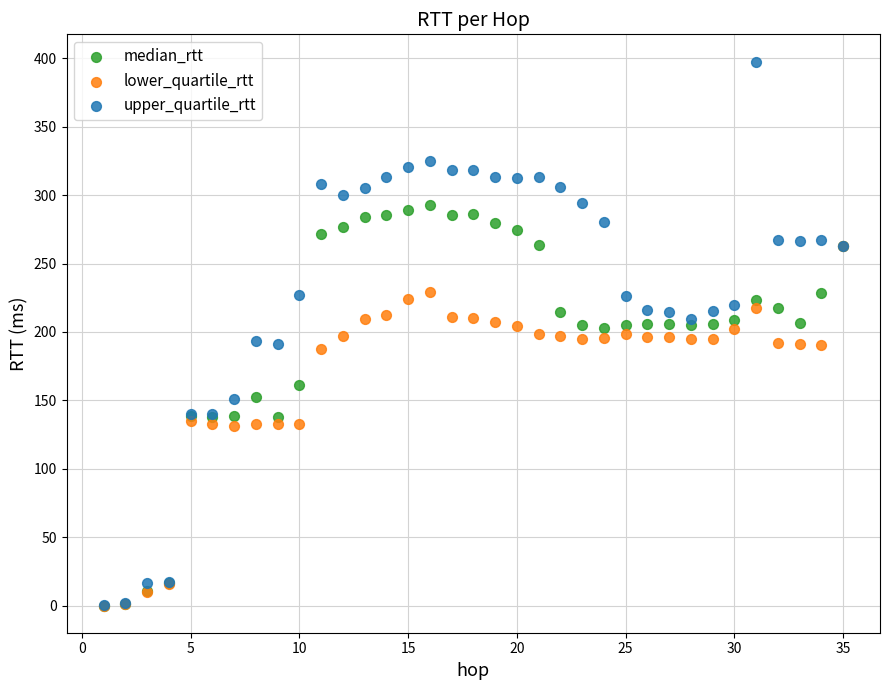

What are all the series names shown in the legend?

median_rtt, lower_quartile_rtt, upper_quartile_rtt